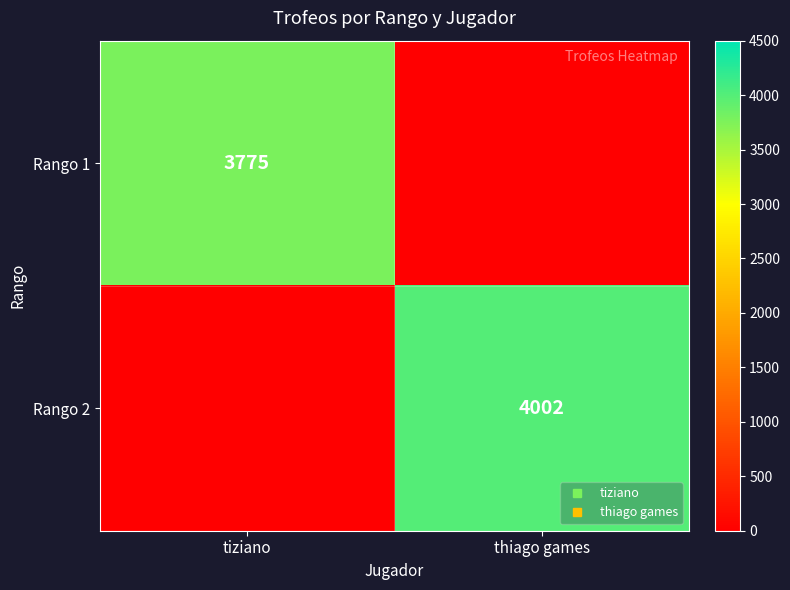

Is it true that Rango 1 equals 1916 at tiziano?

False